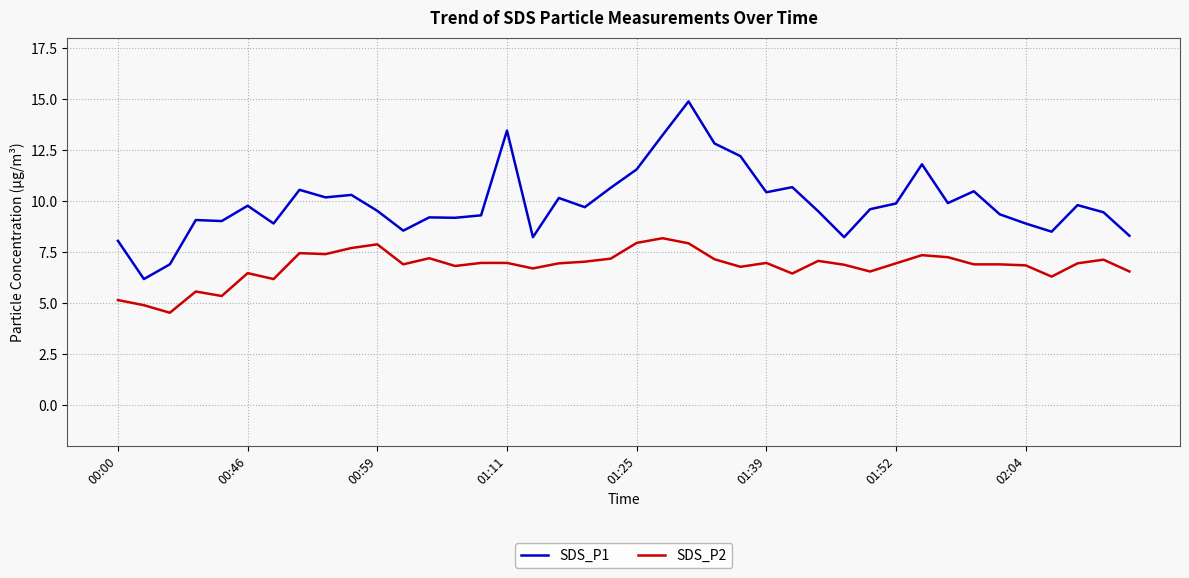

How many lines are shown in the chart?

2